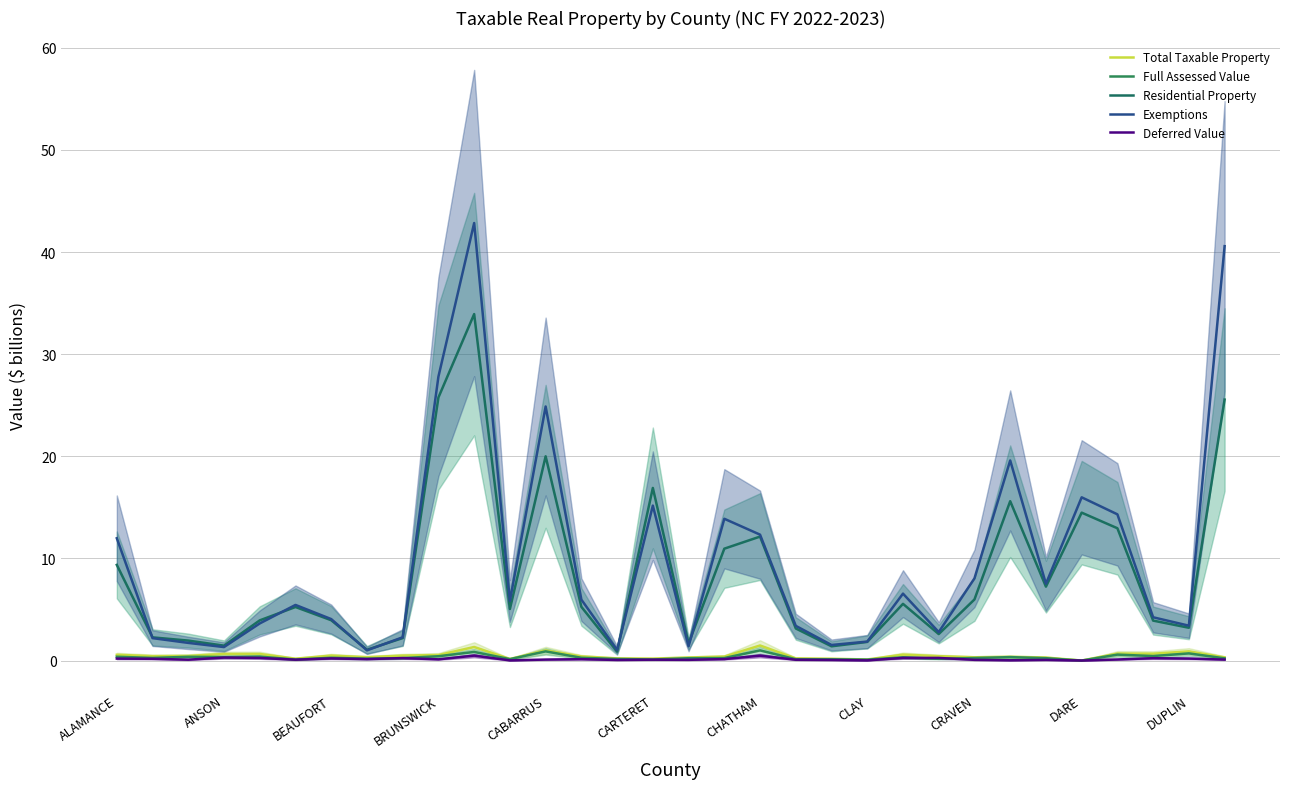

Rank the series at 14 from highest to lowest value.

Exemptions, Residential Property, Total Taxable Property, Full Assessed Value, Deferred Value